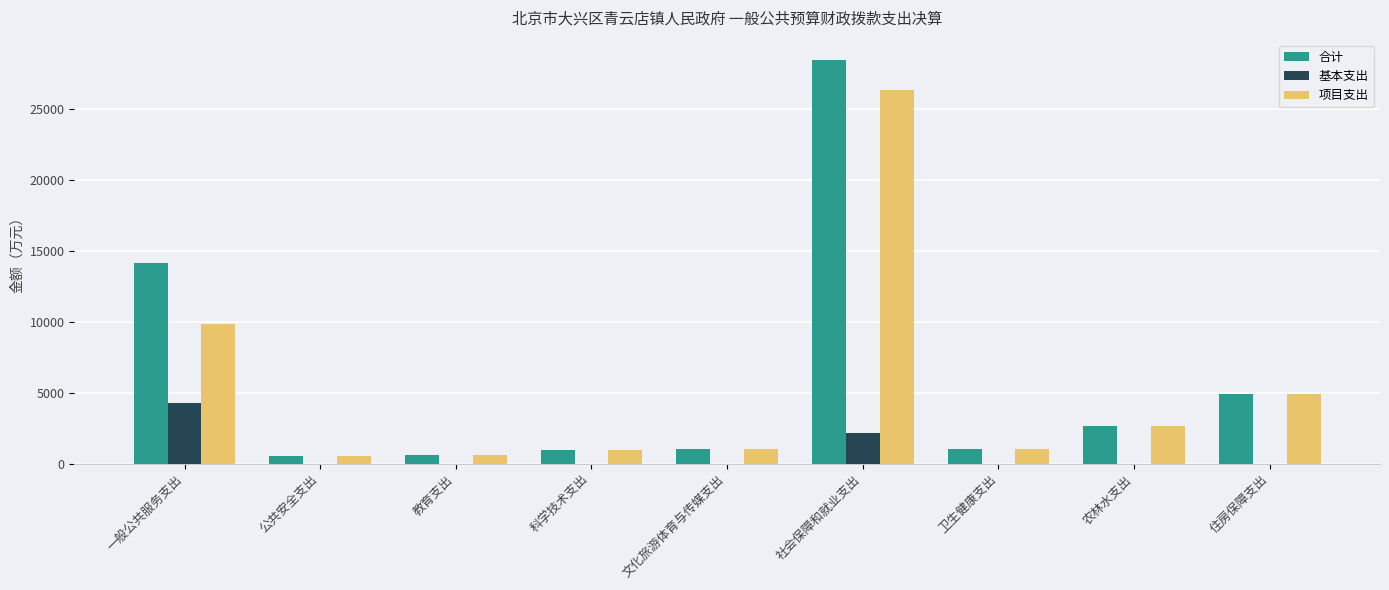

Is it true that 合计 equals 4958.5 at 住房保障支出?

True